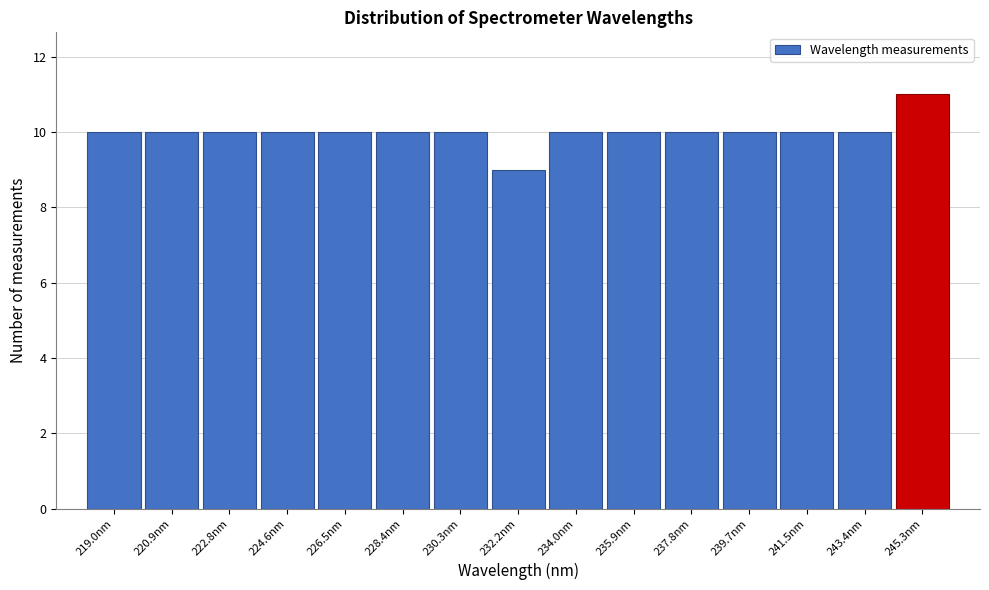

How tall is the bar that spans 231.2 to 233.0 on the x-axis? Neither the bar edges nor the heights are printed on the chart, so give them approximately, as read against the axes.

9